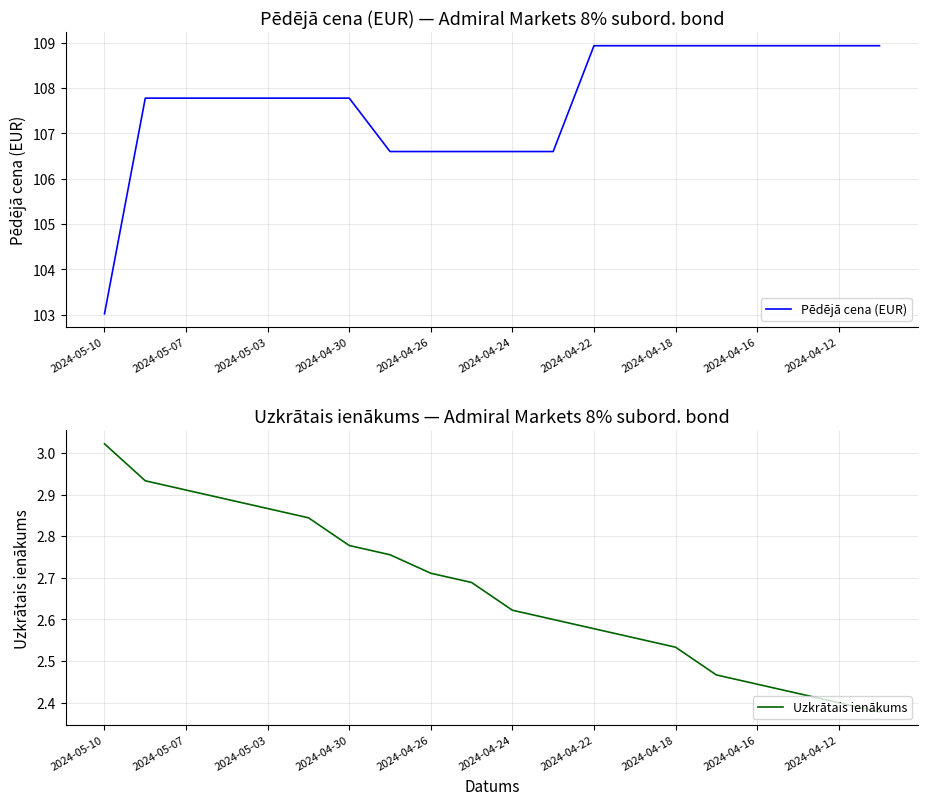

Is this an area chart (filled region under the line)?

No